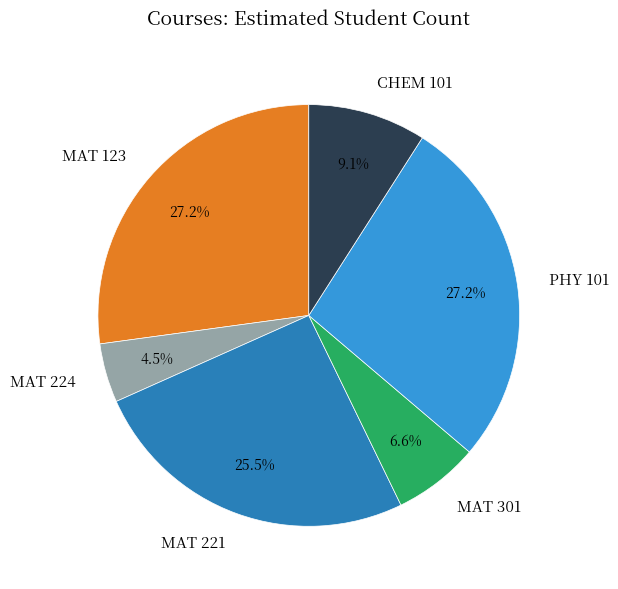

Which slice is the smallest?

MAT 224